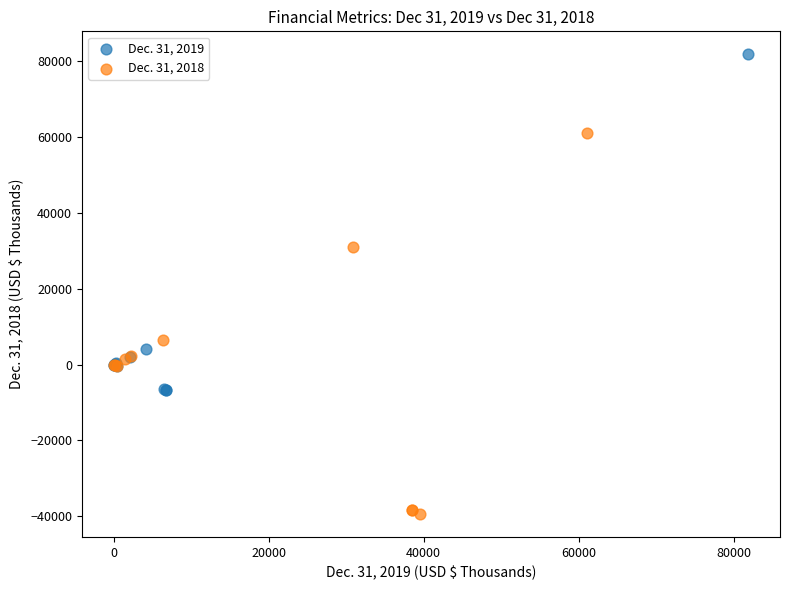

Which series has the widest spread of Y values?

Dec. 31, 2018